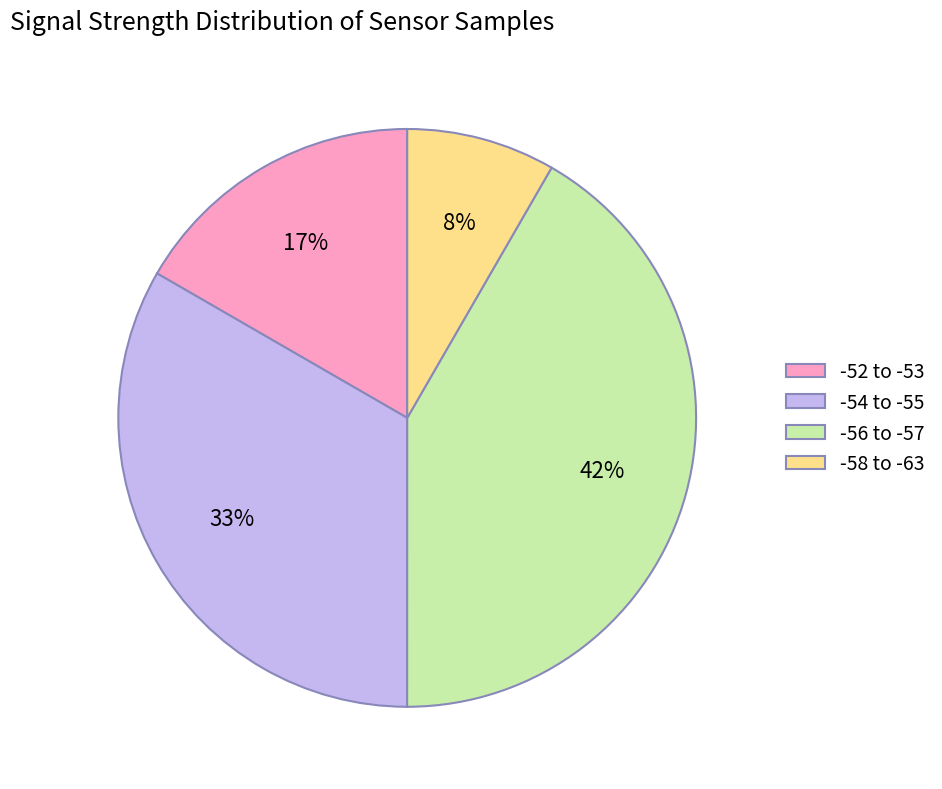

Count the number of slices in the pie.

4